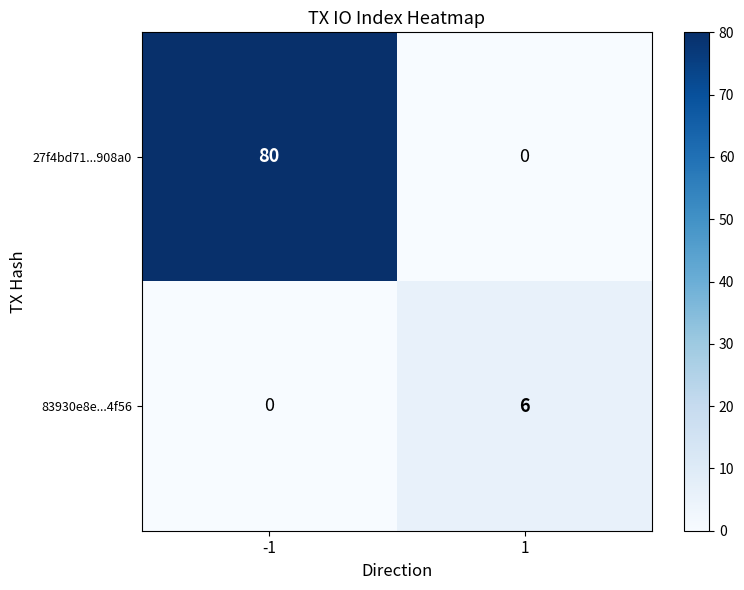

What is the difference between the maximum and minimum values in the 27f4bd71...908a0 series?

80